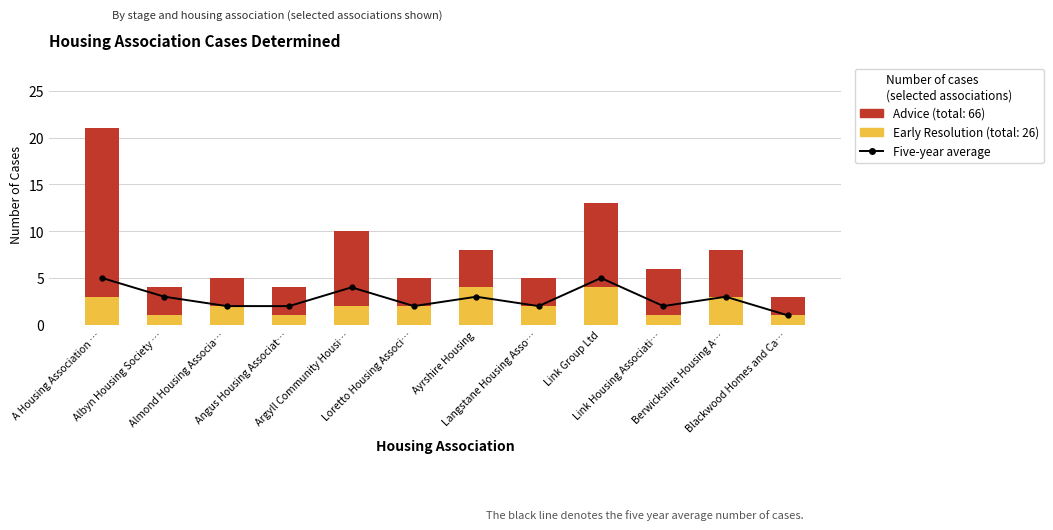

The value of Early Resolution at Blackwood Homes and Ca… is 2. True or false?

False